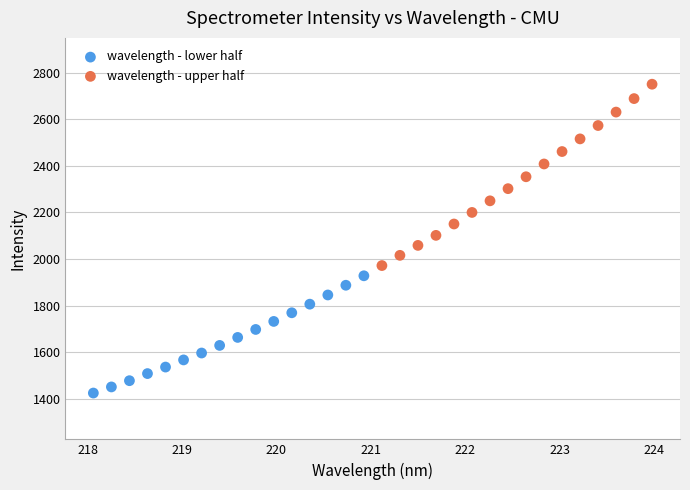

Which series contains the highest Y value?

wavelength - upper half